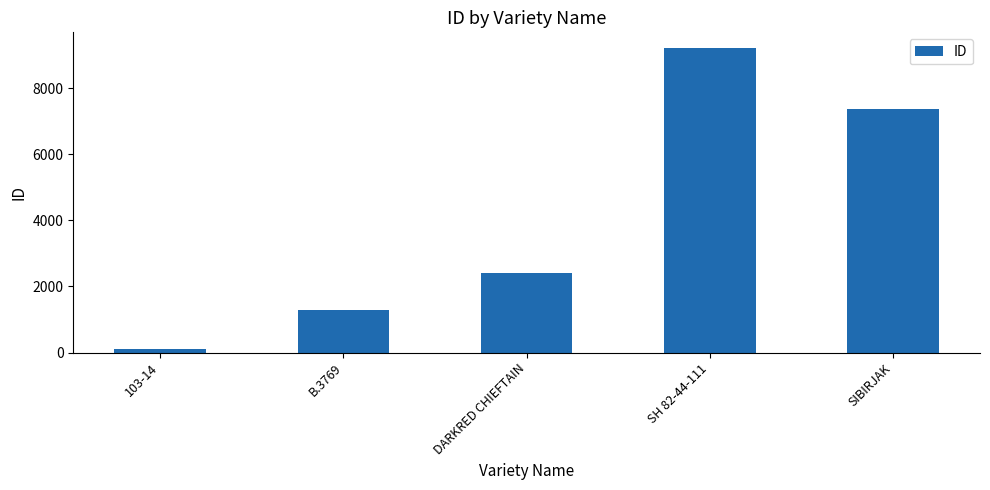

Rank the categories by value from highest to lowest.

SH 82-44-111, SIBIRJAK, DARKRED CHIEFTAIN, B.3769, 103-14